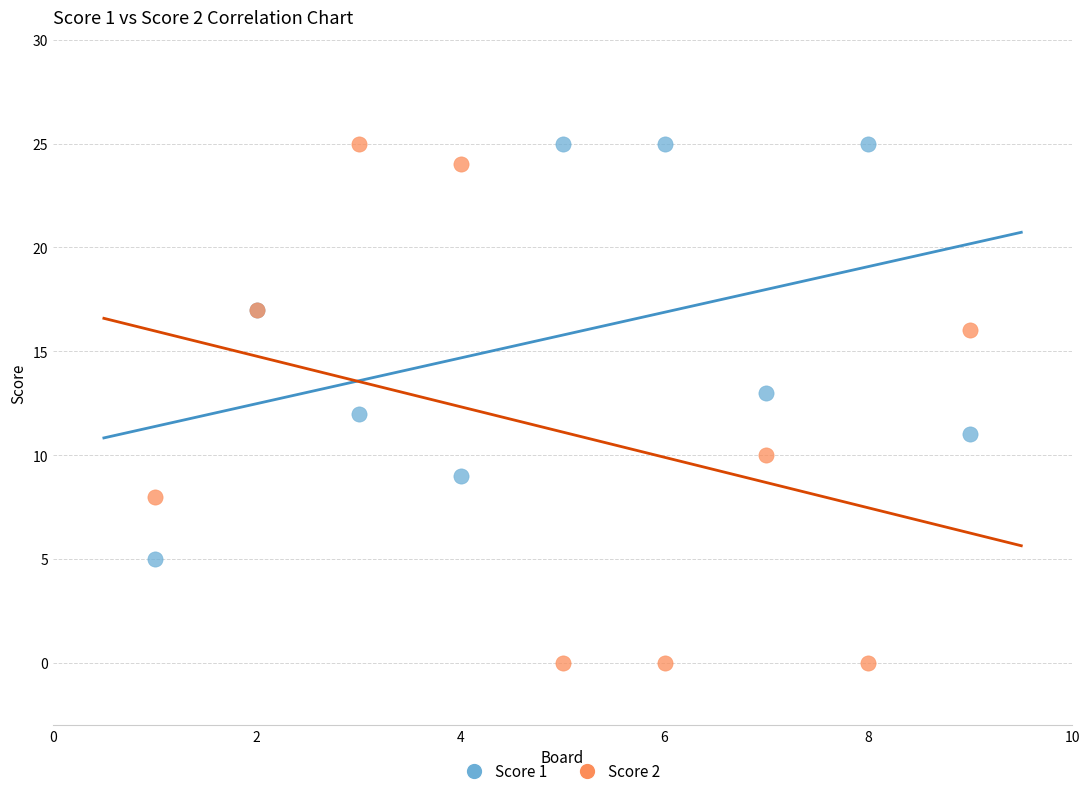

Which series contains the lowest Y value?

Score 2